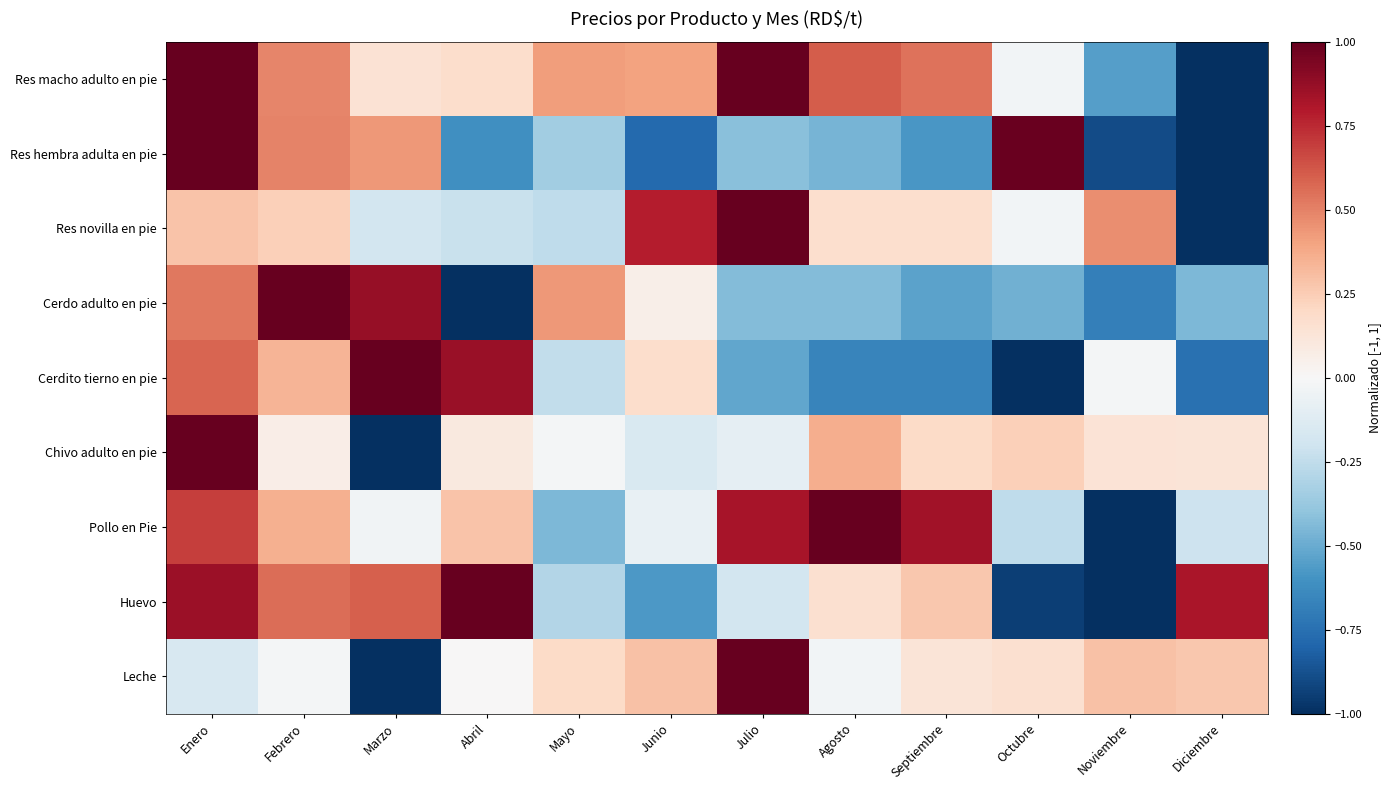

Reading left to right, list all the values displayed in this chart.

Res macho adulto en pie: Enero=1.0	Febrero=0.5	Marzo=0.1	Abril=0.2	Mayo=0.4	Junio=0.4	Julio=1.0	Agosto=0.6	Septiembre=0.5	Octubre=-0.0	Noviembre=-0.6	Diciembre=-1.0
Res hembra adulta en pie: Enero=1.0	Febrero=0.5	Marzo=0.4	Abril=-0.6	Mayo=-0.3	Junio=-0.8	Julio=-0.4	Agosto=-0.5	Septiembre=-0.6	Octubre=1.0	Noviembre=-0.9	Diciembre=-1.0
Res novilla en pie: Enero=0.3	Febrero=0.2	Marzo=-0.2	Abril=-0.2	Mayo=-0.3	Junio=0.8	Julio=1.0	Agosto=0.2	Septiembre=0.2	Octubre=-0.0	Noviembre=0.5	Diciembre=-1.0
Cerdo adulto en pie: Enero=0.5	Febrero=1.0	Marzo=0.9	Abril=-1.0	Mayo=0.4	Junio=0.1	Julio=-0.4	Agosto=-0.4	Septiembre=-0.5	Octubre=-0.5	Noviembre=-0.7	Diciembre=-0.5
Cerdito tierno en pie: Enero=0.6	Febrero=0.3	Marzo=1.0	Abril=0.9	Mayo=-0.2	Junio=0.2	Julio=-0.5	Agosto=-0.7	Septiembre=-0.7	Octubre=-1.0	Noviembre=-0.0	Diciembre=-0.7
Chivo adulto en pie: Enero=1.0	Febrero=0.1	Marzo=-1.0	Abril=0.1	Mayo=-0.0	Junio=-0.2	Julio=-0.1	Agosto=0.4	Septiembre=0.2	Octubre=0.2	Noviembre=0.1	Diciembre=0.1
Pollo en Pie: Enero=0.7	Febrero=0.4	Marzo=-0.0	Abril=0.3	Mayo=-0.5	Junio=-0.1	Julio=0.8	Agosto=1.0	Septiembre=0.8	Octubre=-0.3	Noviembre=-1.0	Diciembre=-0.2
Huevo: Enero=0.9	Febrero=0.6	Marzo=0.6	Abril=1.0	Mayo=-0.3	Junio=-0.6	Julio=-0.2	Agosto=0.2	Septiembre=0.3	Octubre=-0.9	Noviembre=-1.0	Diciembre=0.8
Leche: Enero=-0.2	Febrero=-0.0	Marzo=-1.0	Abril=0.0	Mayo=0.2	Junio=0.3	Julio=1.0	Agosto=-0.0	Septiembre=0.1	Octubre=0.2	Noviembre=0.3	Diciembre=0.3